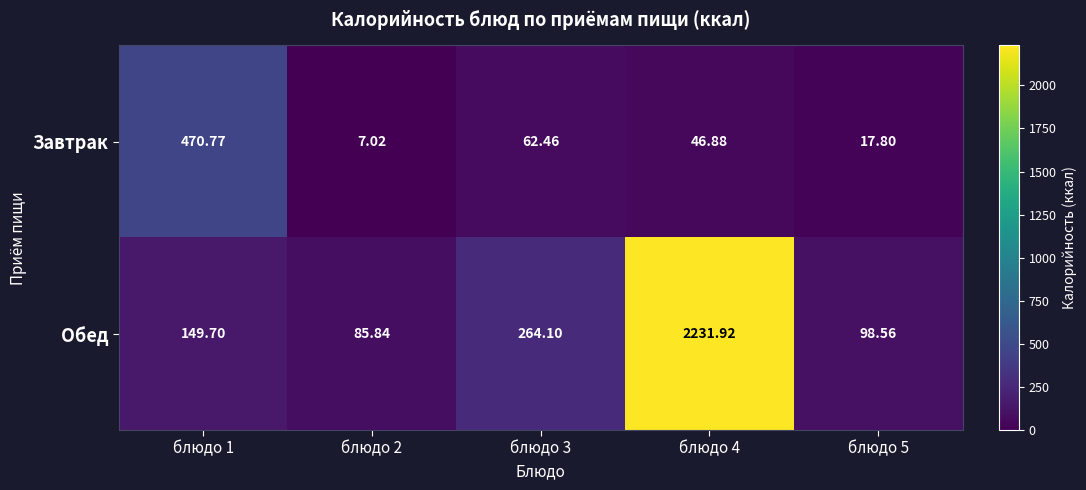

Rank the series by their maximum value, from highest to lowest.

Обед, Завтрак